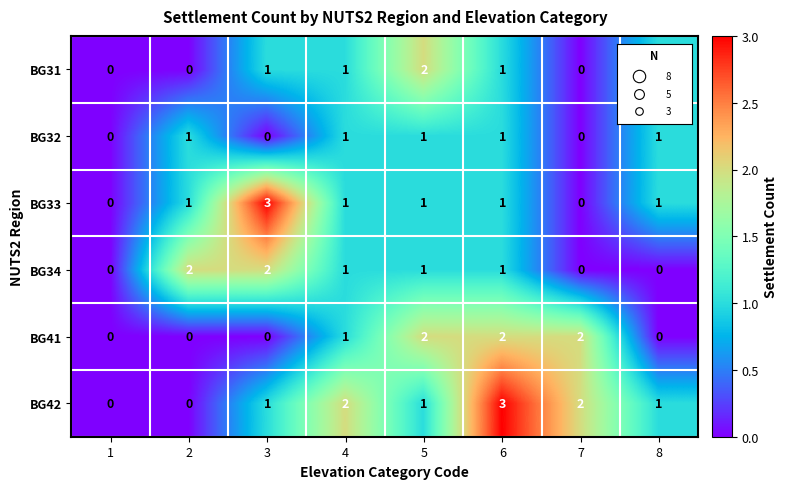

How many BG32 values are between 0 and 1?

8